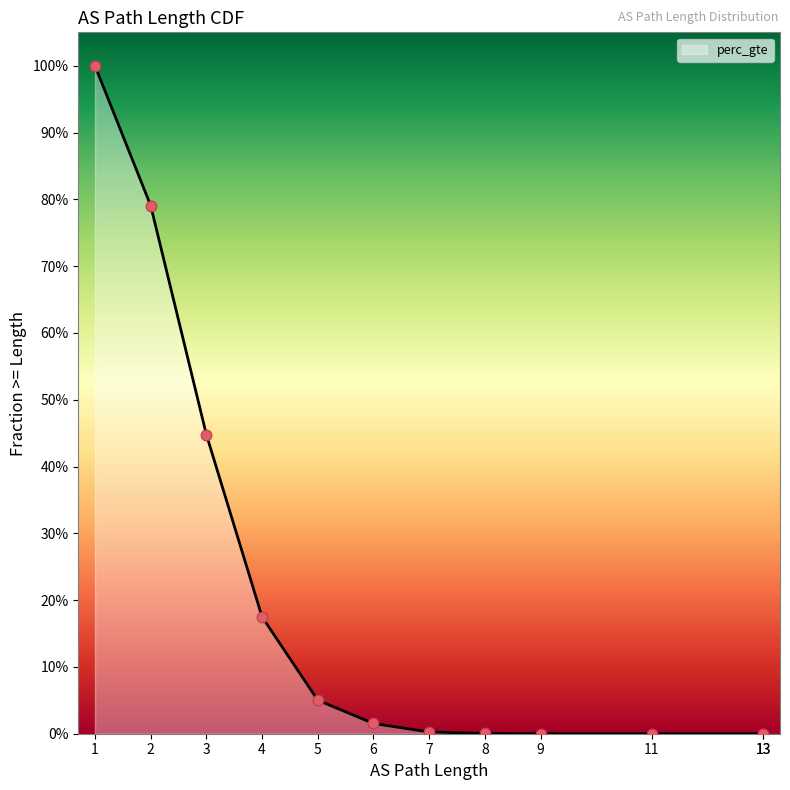

Between 13 and 9, which is larger?

9